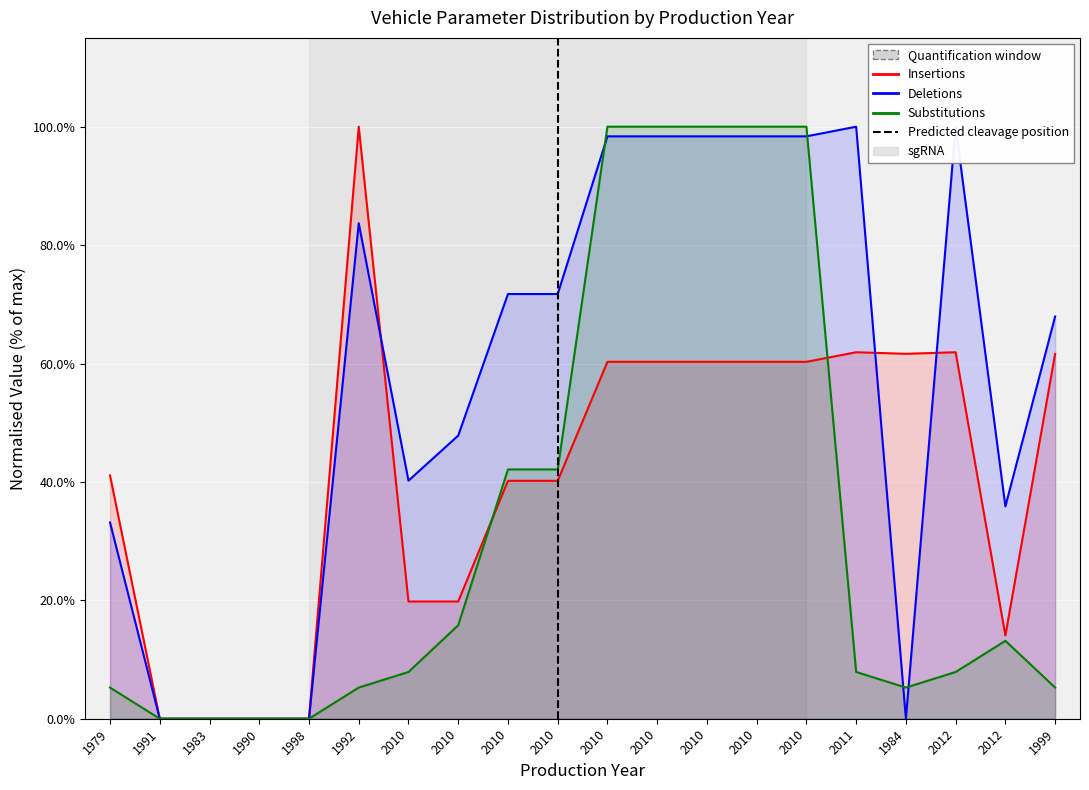

Which category has the lowest value in the Substitutions series?

1991